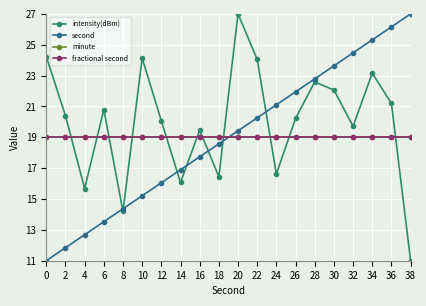

Does the chart display data point markers on the line(s)?

Yes